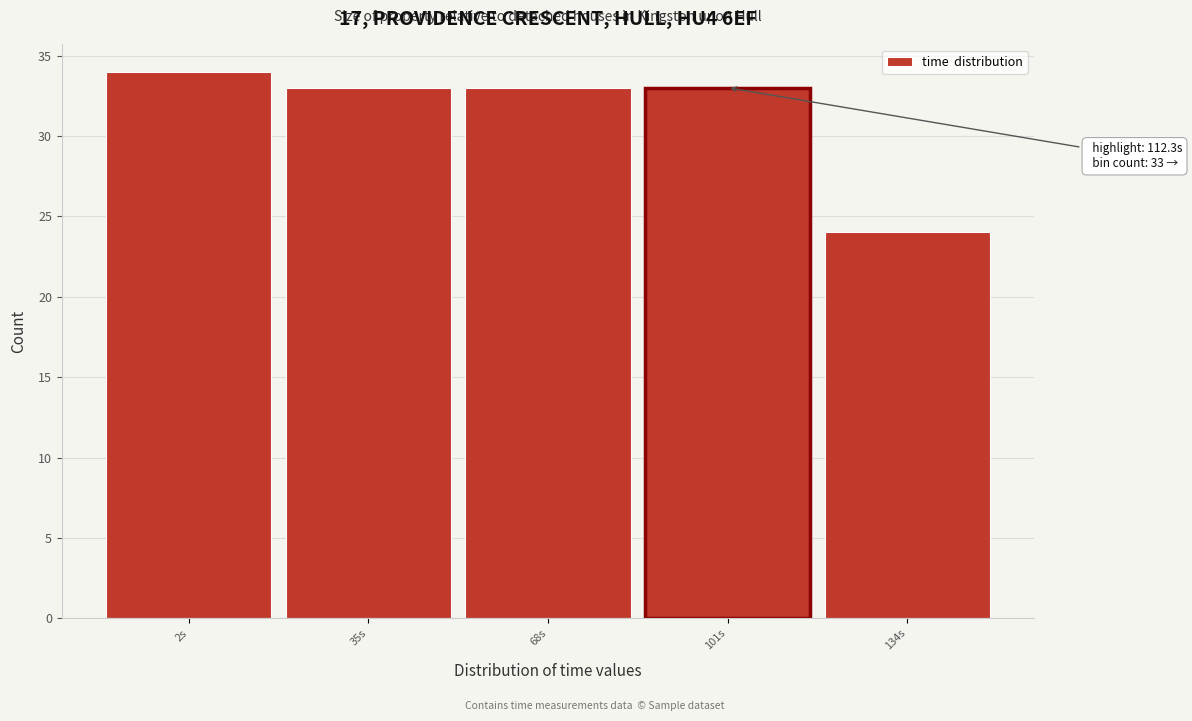

Reading left to right, extract all data points from this chart.

34	33	33	33	24